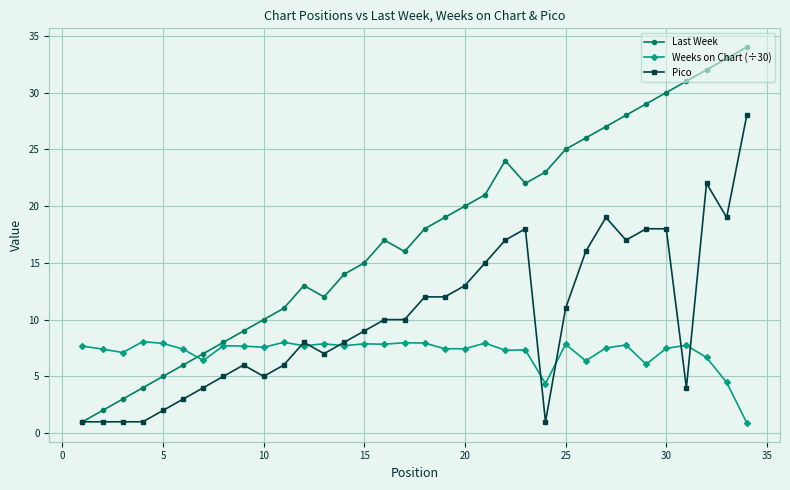

What is the sum of all Pico values?

347.0